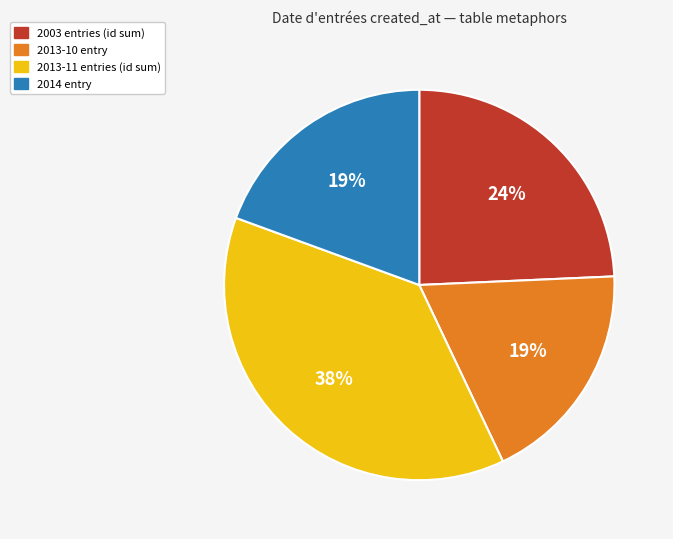

Combined, do 2014 entry and 2013-10 entry account for over 50%?

No